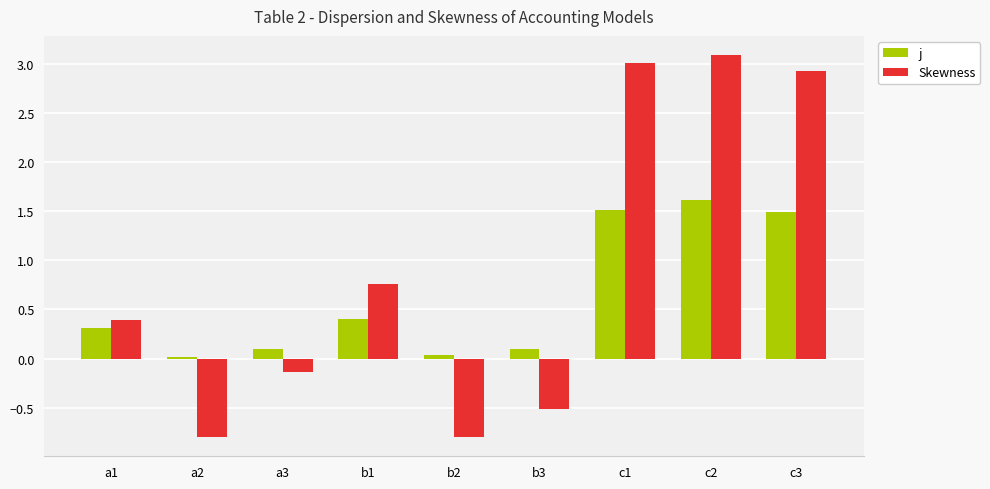

What is the sum of all Skewness values?

7.9